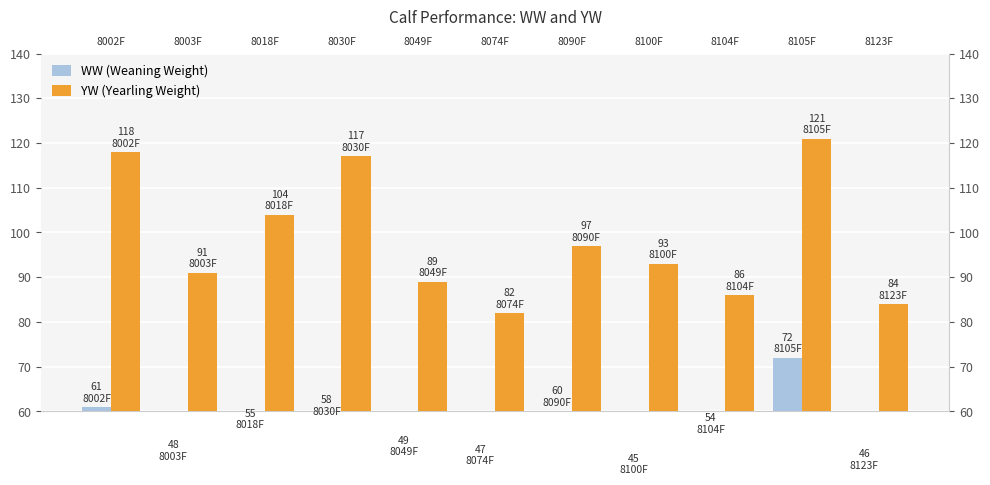

What is the value of the WW (Weaning Weight) bar at the 2nd from the left?

48